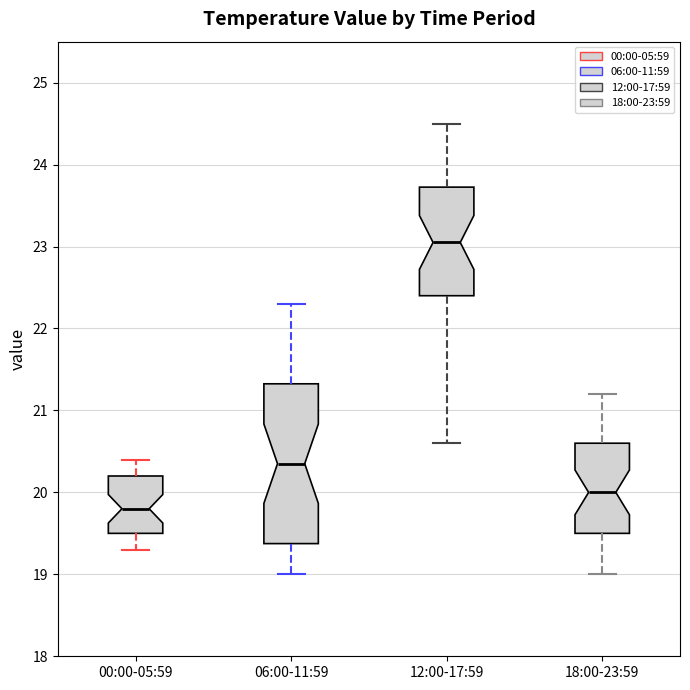

Reading left to right, read every box against the y-axis: the position of its median line, the range the box covers, and the ends of its whiskers. The values are not printed on the chart, so give them approximately, as read against the axis.

00:00-05:59: median 19.8, box 19.5 to 20.2, whiskers 19.3 to 20.4
06:00-11:59: median 20.4, box 19.4 to 21.3, whiskers 19.0 to 22.3
12:00-17:59: median 23.1, box 22.4 to 23.7, whiskers 20.6 to 24.5
18:00-23:59: median 20.0, box 19.5 to 20.6, whiskers 19.0 to 21.2